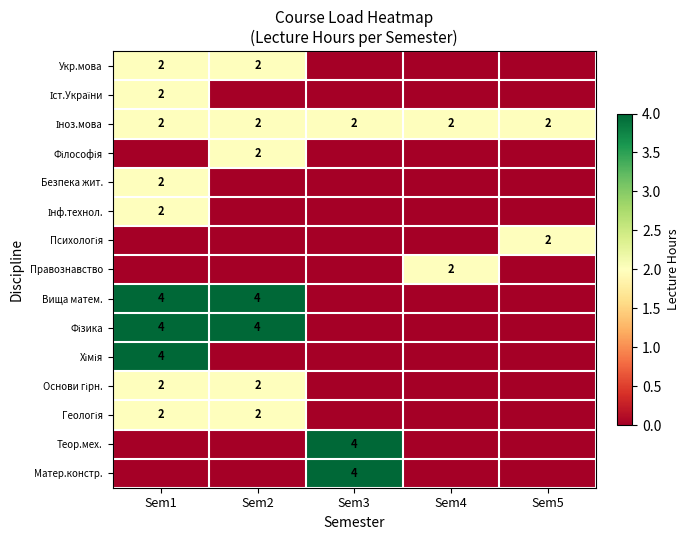

Is it true that Безпека жит. equals 1 at Sem1?

False